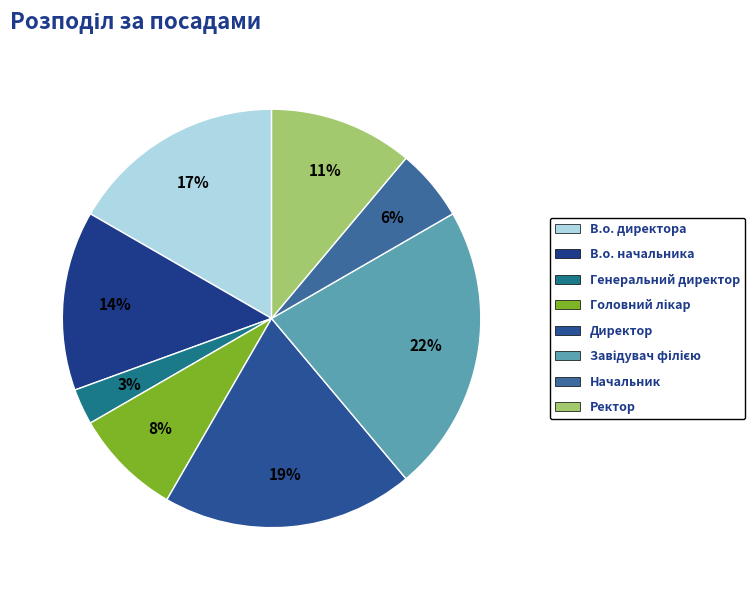

How many slices are in this pie chart?

8